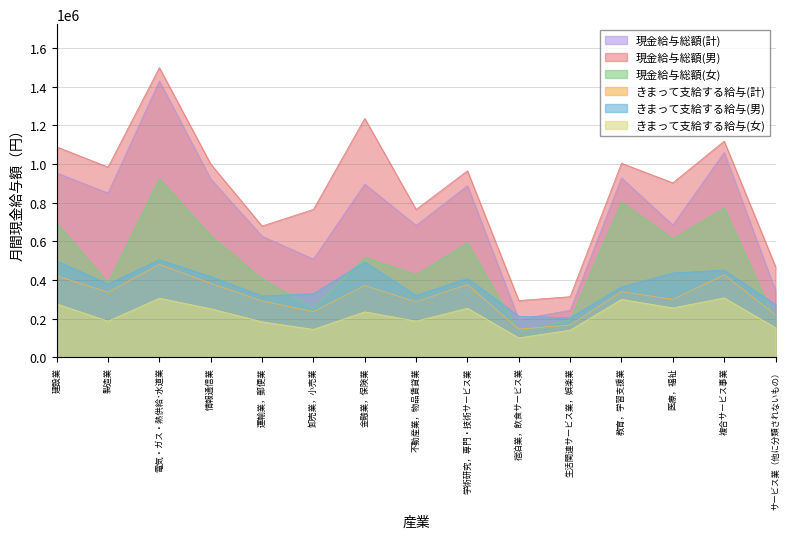

Reading left to right, list all the values displayed in this chart.

現金給与総額(計): 建設業=953499	製造業=849384	電気・ガス・熱供給･水道業=1428858	情報通信業=922138	運輸業，郵便業=626290	卸売業，小売業=508066	金融業，保険業=895917	不動産業，物品賃貸業=682064	学術研究，専門・技術サービス業=887779	宿泊業，飲食サービス業=196427	生活関連サービス業，娯楽業=243532	教育，学習支援業=927679	医療，福祉=684168	複合サービス事業=1059244	サービス業（他に分類されないもの）=344917
現金給与総額(男): 建設業=1088075	製造業=983645	電気・ガス・熱供給･水道業=1497813	情報通信業=999387	運輸業，郵便業=678973	卸売業，小売業=764801	金融業，保険業=1235321	不動産業，物品賃貸業=764578	学術研究，専門・技術サービス業=964309	宿泊業，飲食サービス業=293604	生活関連サービス業，娯楽業=313670	教育，学習支援業=1003428	医療，福祉=902235	複合サービス事業=1117854	サービス業（他に分類されないもの）=469601
現金給与総額(女): 建設業=695058	製造業=385501	電気・ガス・熱供給･水道業=925172	情報通信業=628907	運輸業，郵便業=407283	卸売業，小売業=252150	金融業，保険業=517614	不動産業，物品賃貸業=427507	学術研究，専門・技術サービス業=592491	宿泊業，飲食サービス業=130066	生活関連サービス業，娯楽業=194168	教育，学習支援業=803478	医療，福祉=612824	複合サービス事業=772510	サービス業（他に分類されないもの）=187526
きまって支給する給与(計): 建設業=422069	製造業=336567	電気・ガス・熱供給･水道業=480471	情報通信業=383043	運輸業，郵便業=291494	卸売業，小売業=236583	金融業，保険業=371399	不動産業，物品賃貸業=287420	学術研究，専門・技術サービス業=376442	宿泊業，飲食サービス業=146167	生活関連サービス業，娯楽業=167055	教育，学習支援業=339635	医療，福祉=300184	複合サービス事業=426747	サービス業（他に分類されないもの）=219951
きまって支給する給与(男): 建設業=497973	製造業=379868	電気・ガス・熱供給･水道業=504366	情報通信業=417765	運輸業，郵便業=317432	卸売業，小売業=328939	金融業，保険業=493554	不動産業，物品賃貸業=319807	学術研究，専門・技術サービス業=408237	宿泊業，飲食サービス業=212742	生活関連サービス業，娯楽業=204480	教育，学習支援業=364005	医療，福祉=436101	複合サービス事業=451159	サービス業（他に分類されないもの）=272870
きまって支給する給与(女): 建設業=276302	製造業=186960	電気・ガス・熱供給･水道業=305930	情報通信業=251240	運輸業，郵便業=183667	卸売業，小売業=144522	金融業，保険業=235244	不動産業，物品賃貸業=187505	学術研究，専門・技術サービス業=253761	宿泊業，飲食サービス業=100704	生活関連サービス業，娯楽業=140715	教育，学習支援業=299676	医療，福祉=255717	複合サービス事業=307319	サービス業（他に分類されないもの）=153150